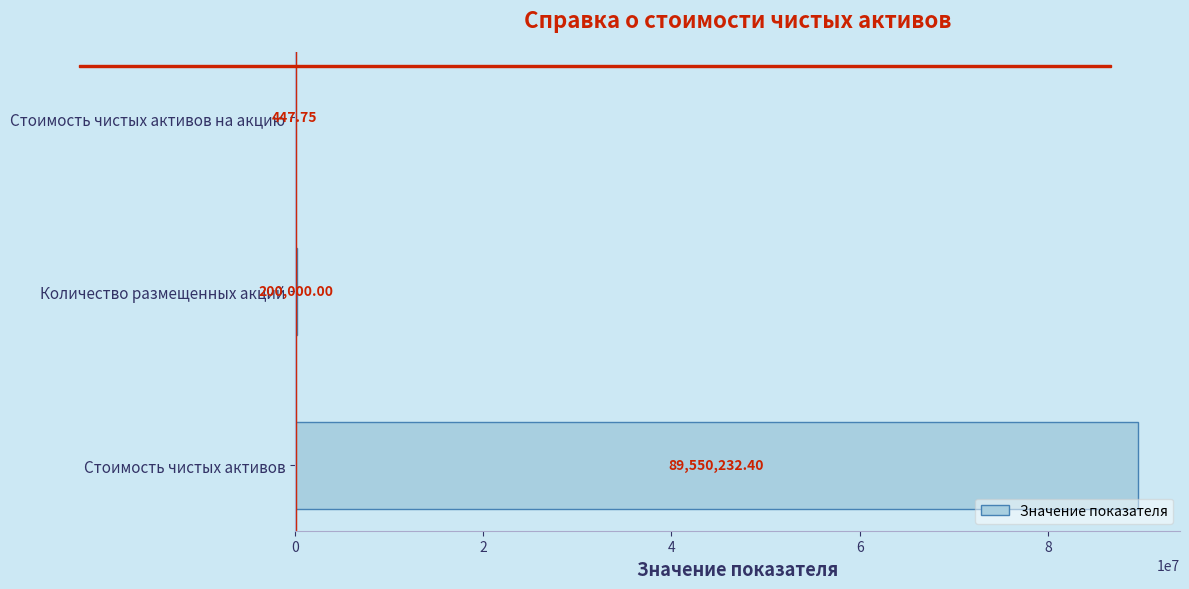

Which has a higher value, Количество размещенных акций or Стоимость чистых активов?

Стоимость чистых активов